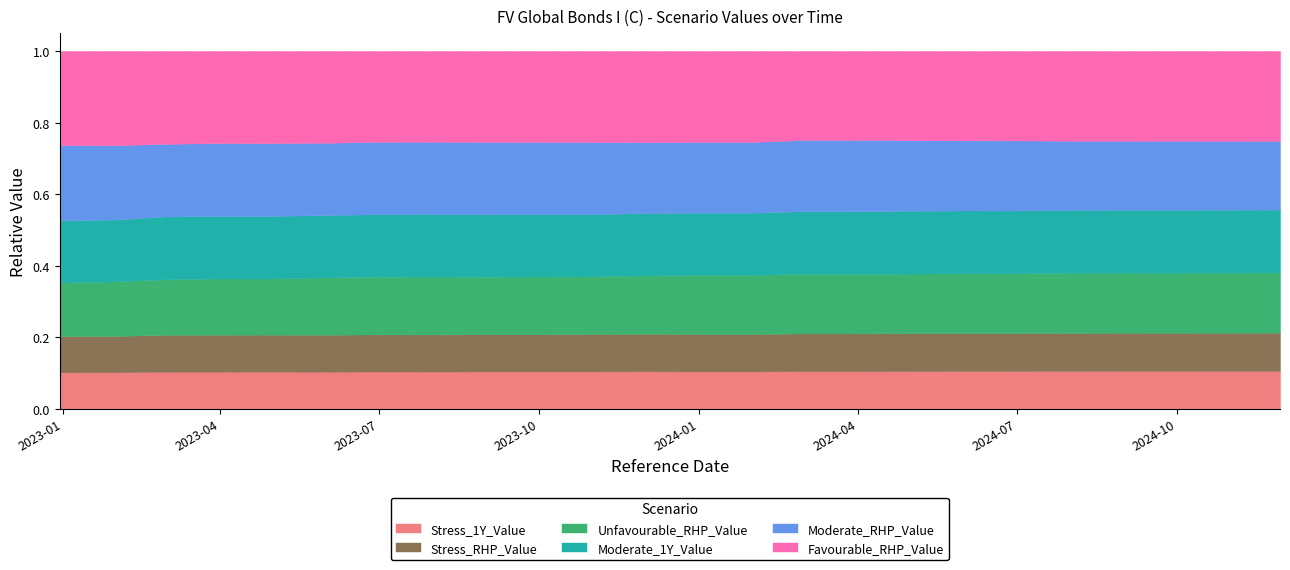

Where is Stress_1Y_Value nearest to the value 6144?

2023-12-29